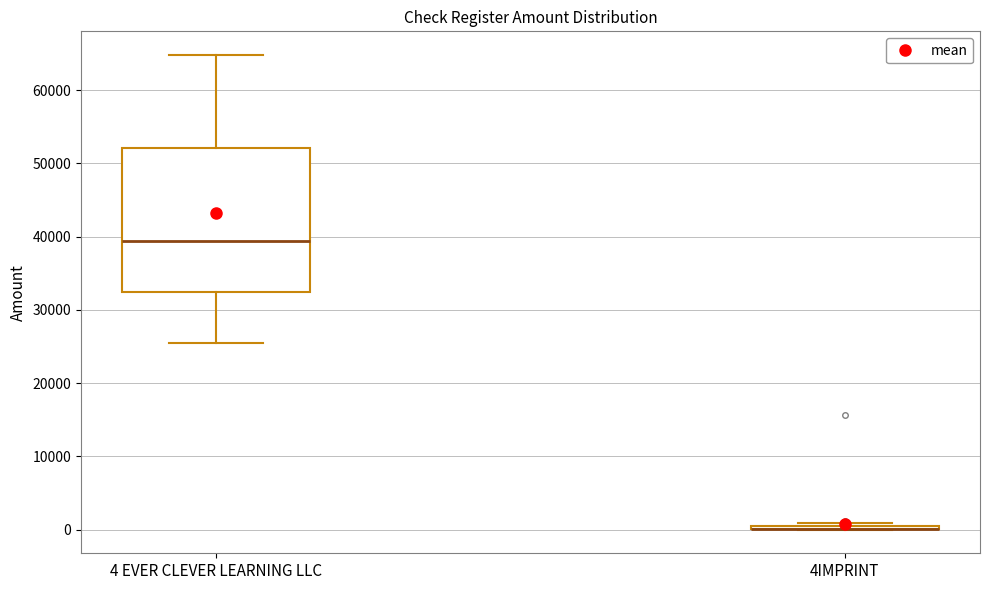

Reading left to right, read every box against the y-axis: the position of its median line, the range the box covers, and the ends of its whiskers. The values are not printed on the chart, so give them approximately, as read against the axis.

4 EVER CLEVER LEARNING LLC: median 39000, box 32000 to 52000, whiskers 25000 to 65000
4IMPRINT: box collapsed to a line at 0, whiskers 0 to 1000